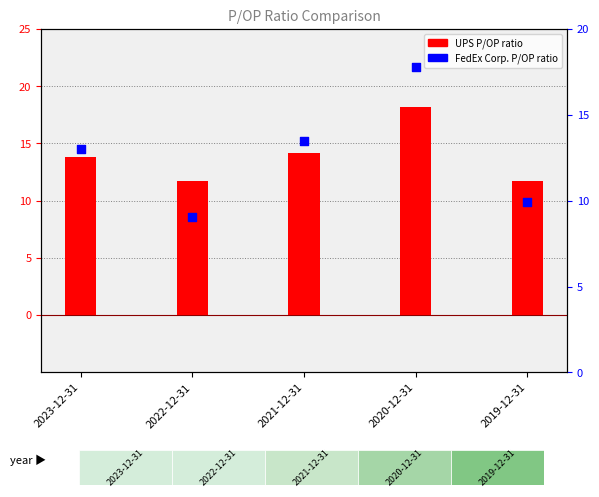

Is the value of FedEx Corp. P/OP ratio at 2020-12-31 greater than the value of UPS P/OP ratio at 2022-12-31?

Yes